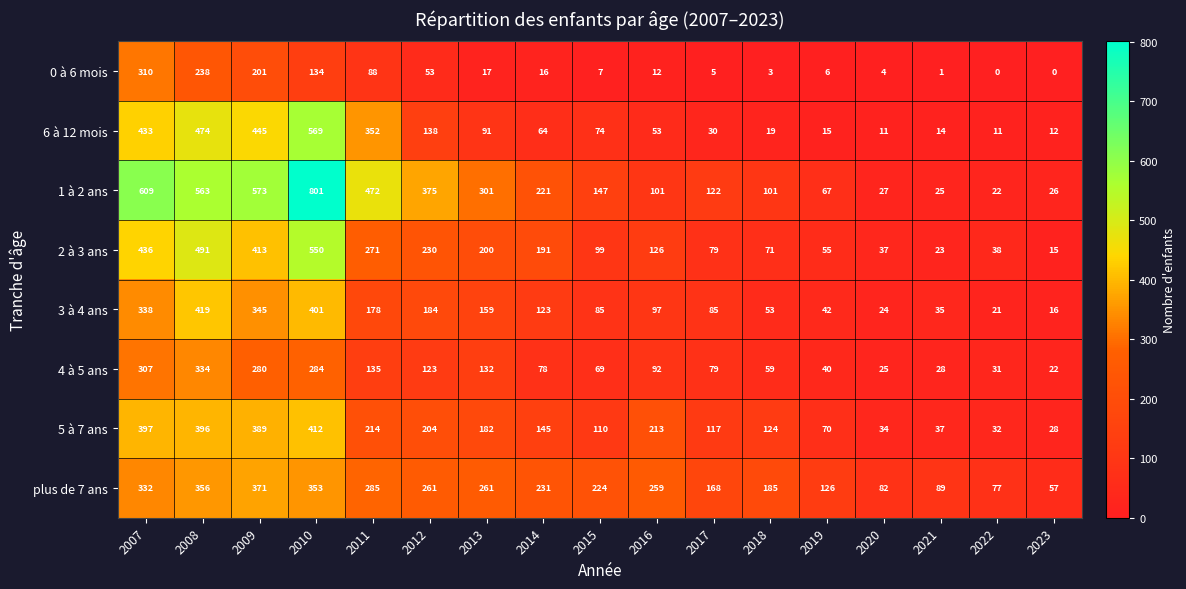

What is the minimum value for 1 à 2 ans?

22